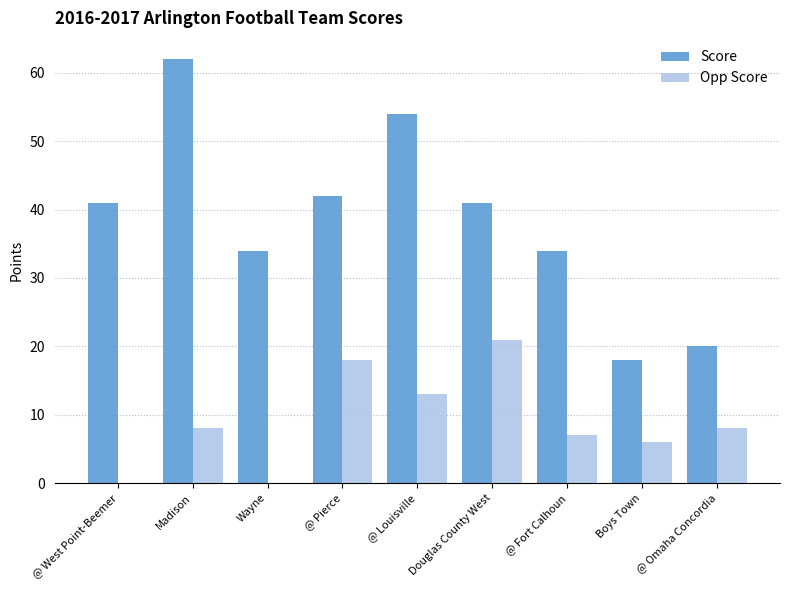

What is the average value of the Opp Score series?

9